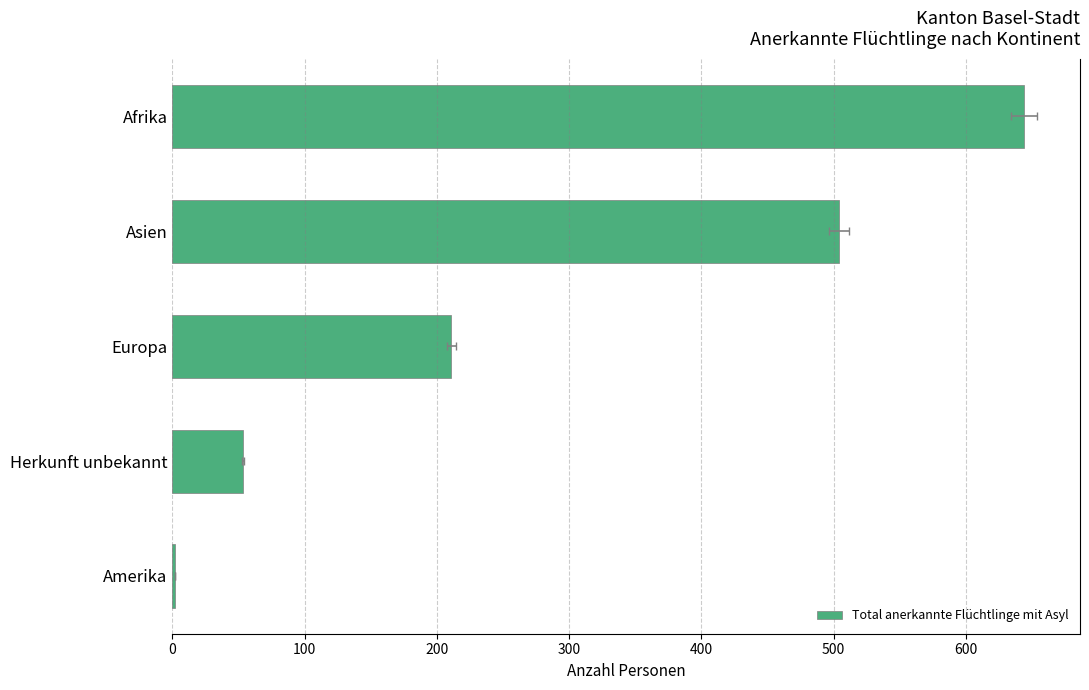

What is the difference between the second highest and second lowest values?

451